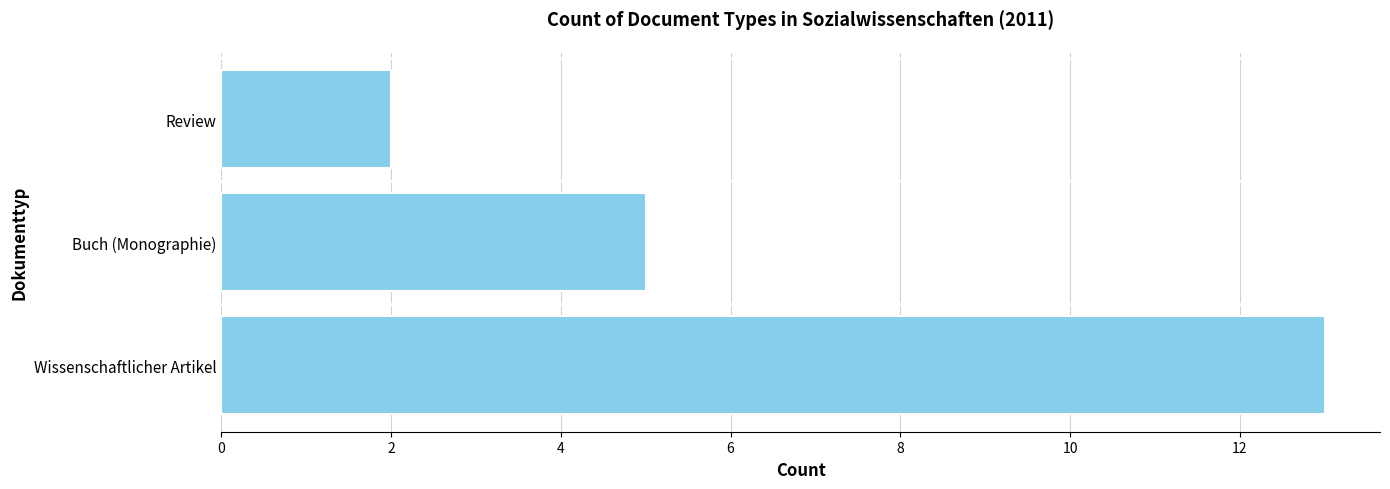

List the labels in order of value, smallest first.

Review, Buch (Monographie), Wissenschaftlicher Artikel